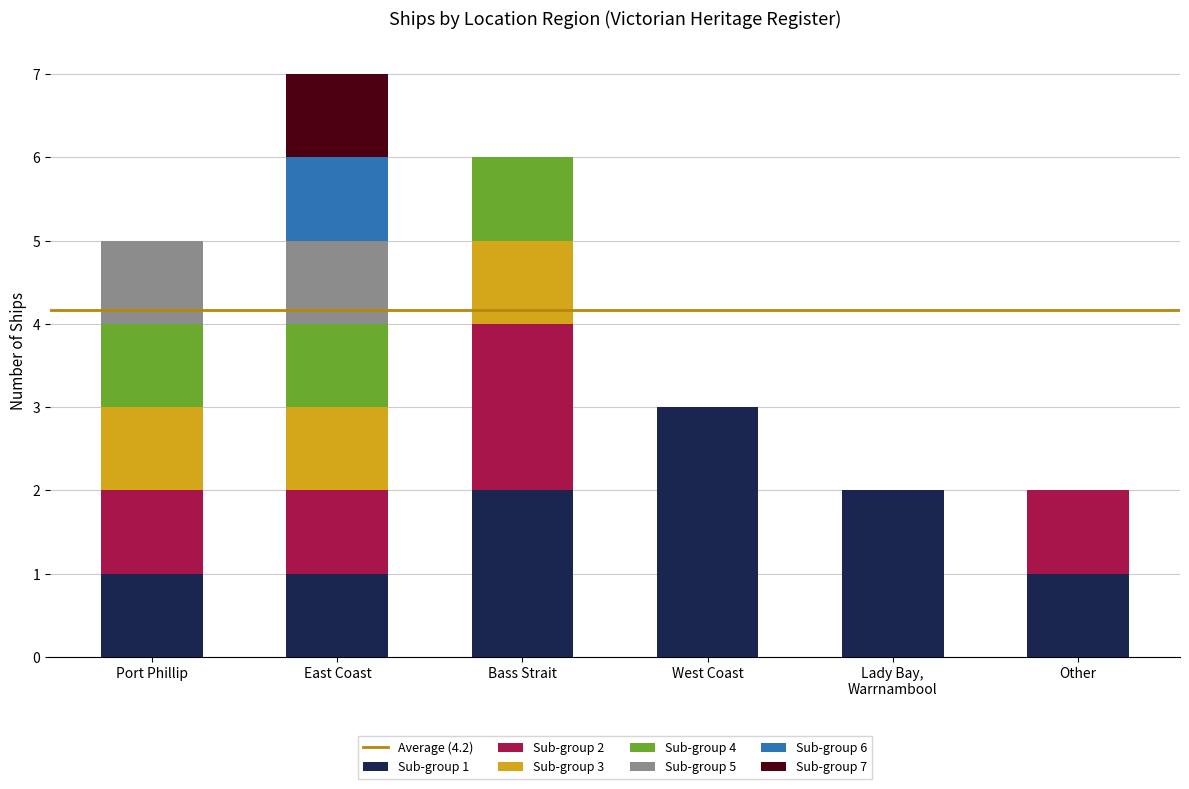

What is the total value across all series at Port Phillip?

5